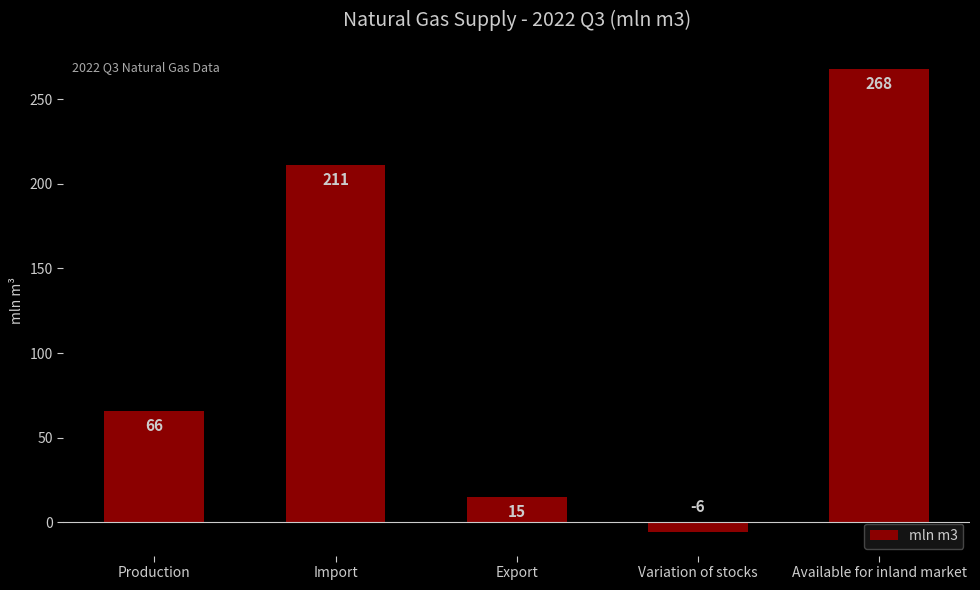

Rank the categories by value from lowest to highest.

Variation of stocks, Export, Production, Import, Available for inland market